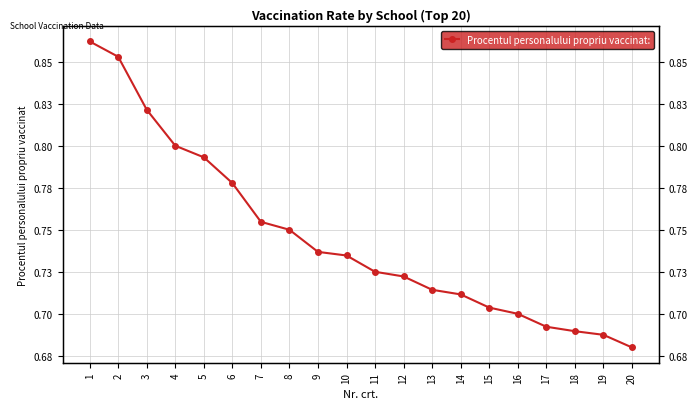

Is this an area chart (filled region under the line)?

No